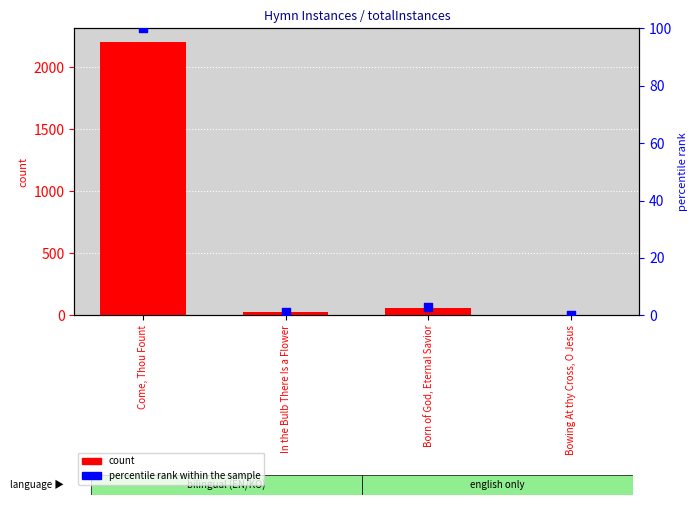

Is the value of count at Bowing At thy Cross, O Jesus greater than the value of percentile rank within the sample at Bowing At thy Cross, O Jesus?

Yes